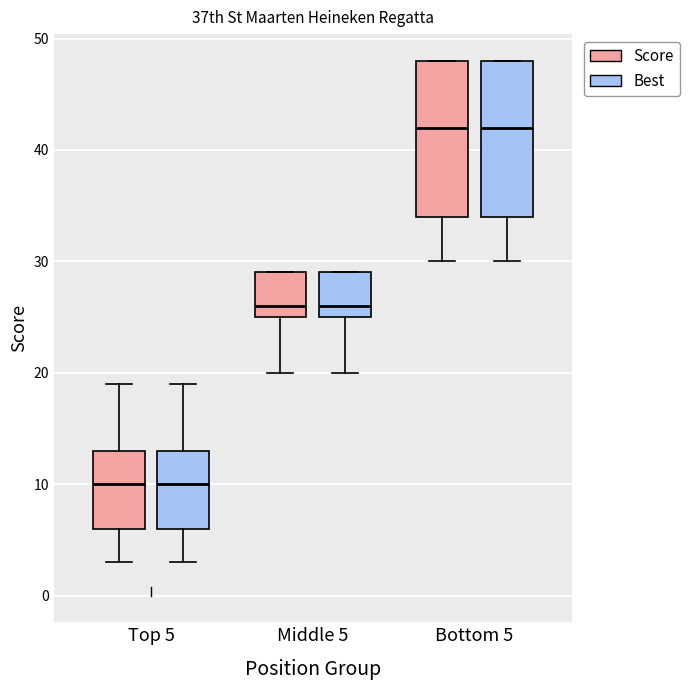

Reading left to right, read every box against the y-axis: the position of its median line, the range the box covers, and the ends of its whiskers. The values are not printed on the chart, so give them approximately, as read against the axis.

Top 5 (Score): median 10, box 6 to 13, whiskers 3 to 19
Top 5 (Best): median 10, box 6 to 13, whiskers 3 to 19
Middle 5 (Score): median 26, box 25 to 29, whiskers 20 to 29
Middle 5 (Best): median 26, box 25 to 29, whiskers 20 to 29
Bottom 5 (Score): median 42, box 34 to 48, whiskers 30 to 48
Bottom 5 (Best): median 42, box 34 to 48, whiskers 30 to 48